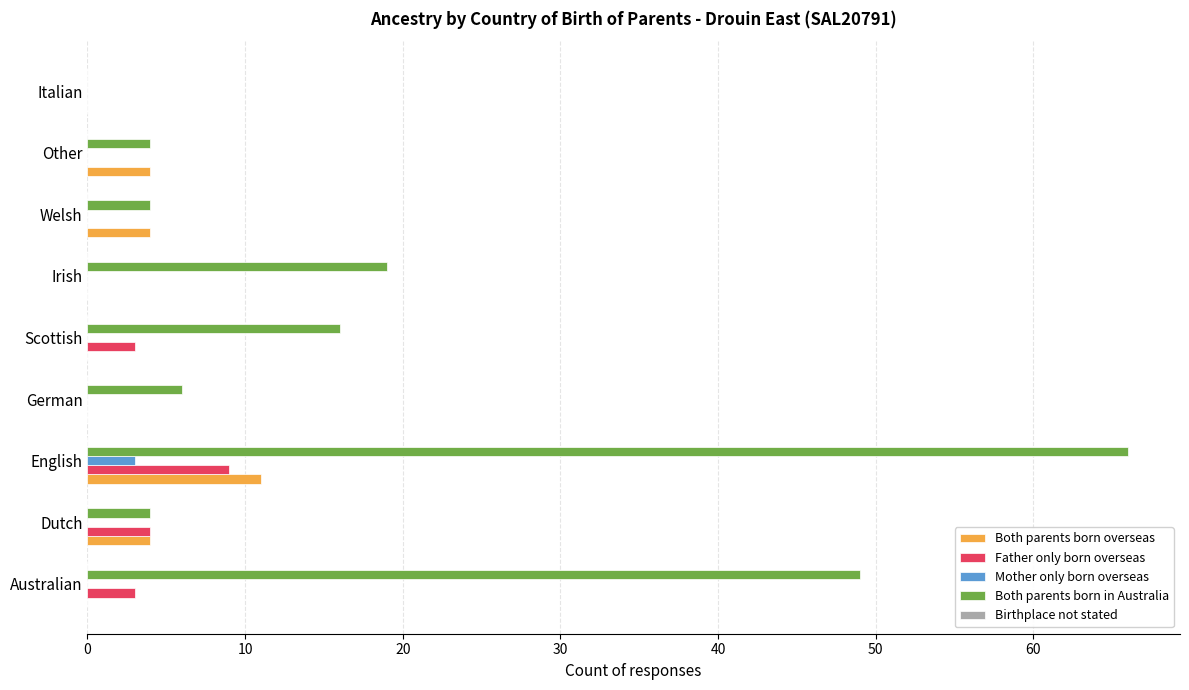

True or false: Both parents born overseas has a value of 5 at Australian.

False